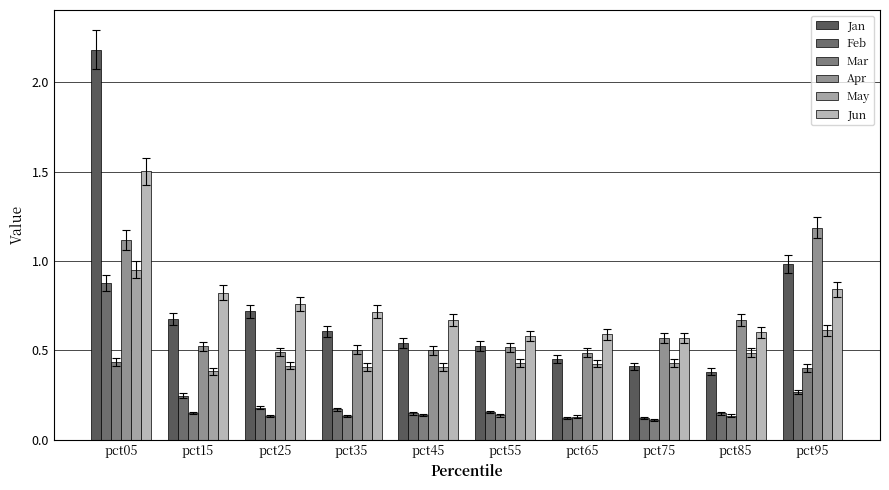

Is the value of May at pct05 greater than the value of Apr at pct85?

Yes